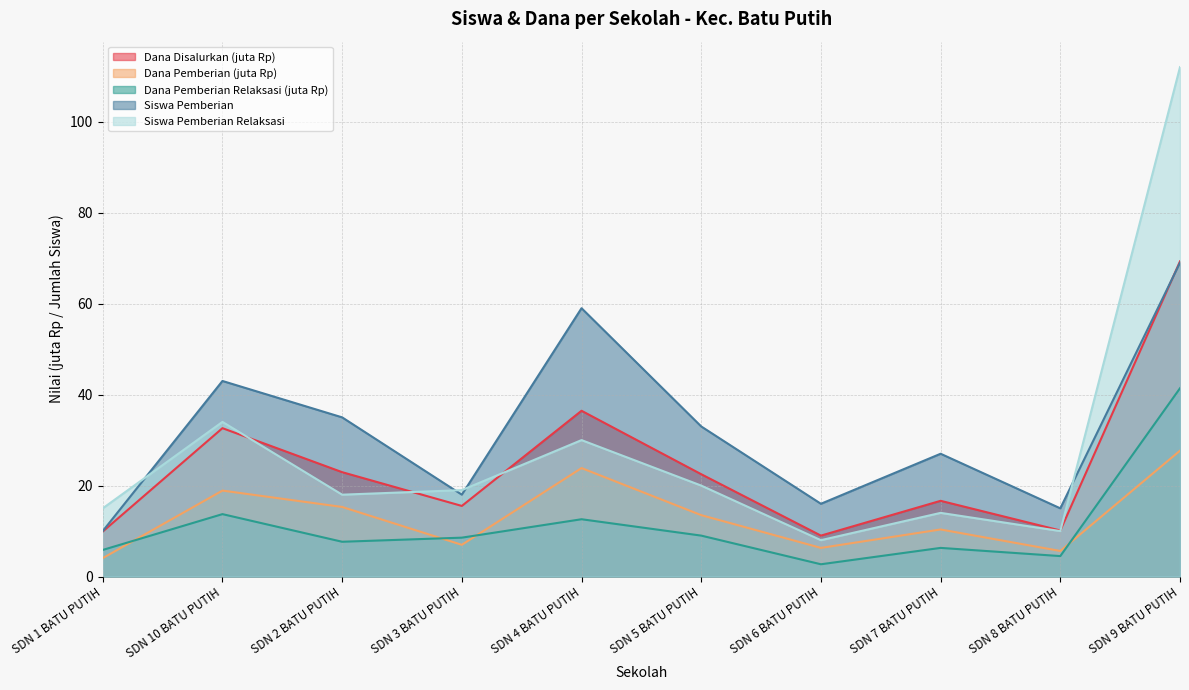

What is the difference between the maximum and minimum values in the Pemberian Relaksasi (Siswa) series?

104.0